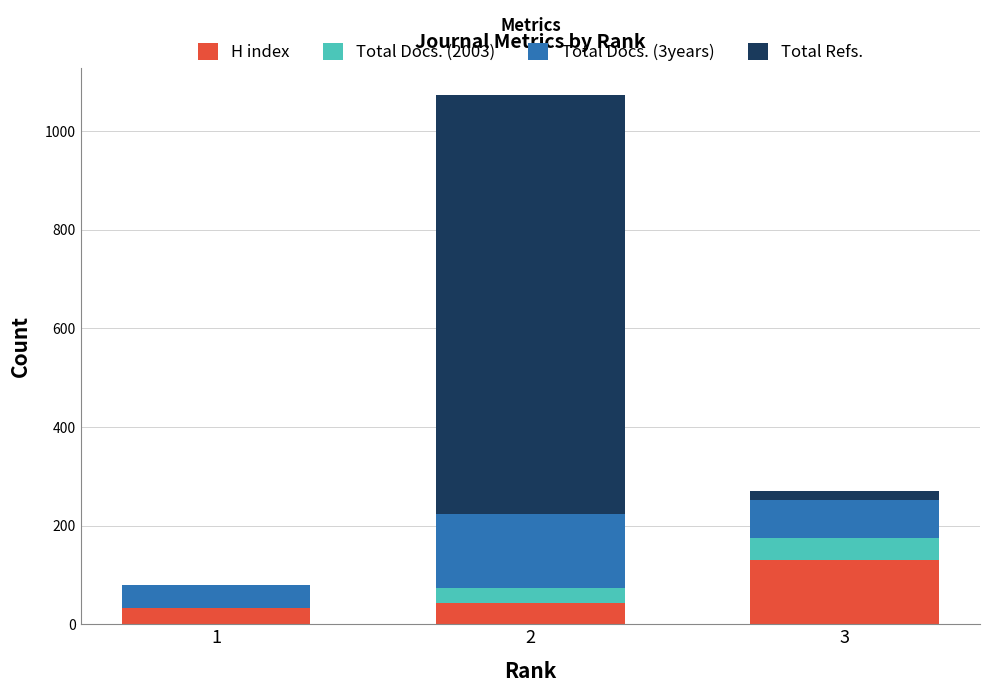

Reading left to right, transcribe the values for H index.

1=32	2=44	3=131